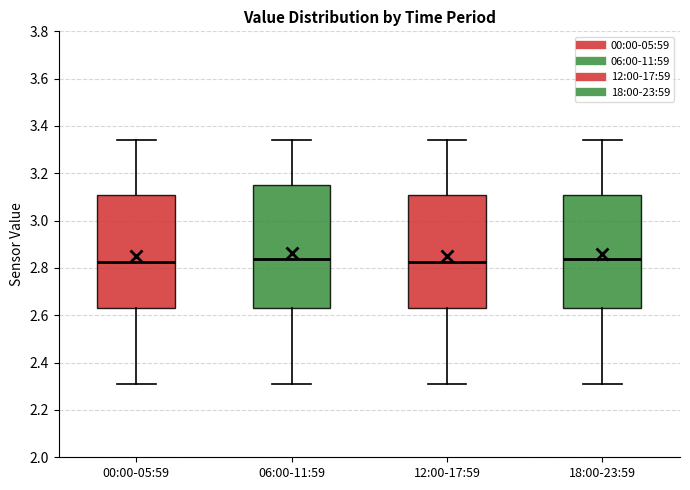

Which box is the tallest, from its lower edge to its upper edge?

06:00-11:59